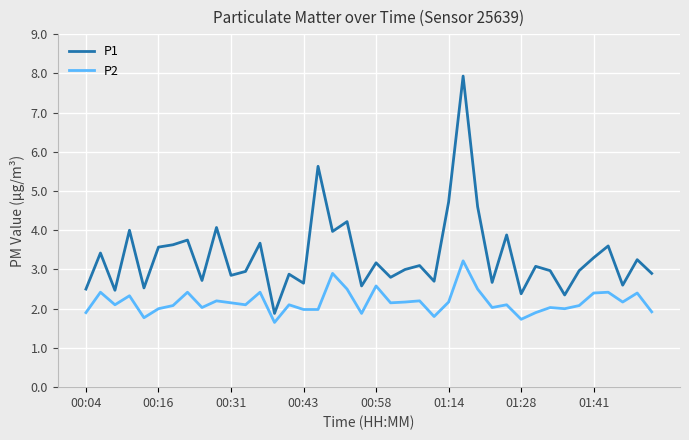

What is the difference between the second highest and second lowest values in the P2 series?

1.2